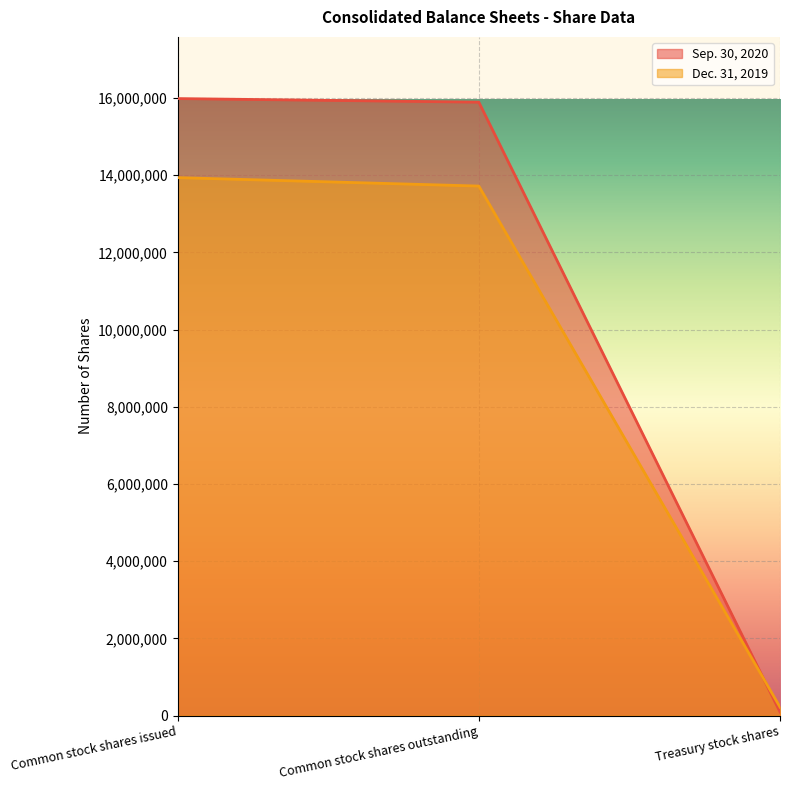

Between Common stock shares issued and Treasury stock shares, which series saw the biggest shift?

Sep. 30, 2020